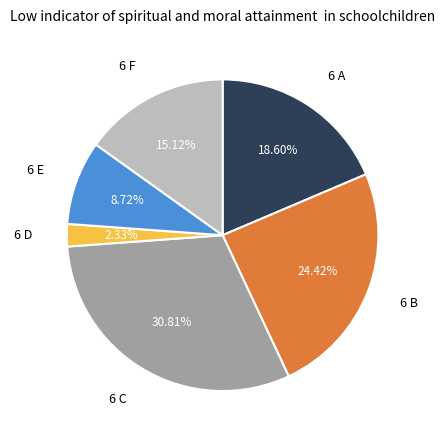

To the nearest percent, what is the average slice percentage?

17%